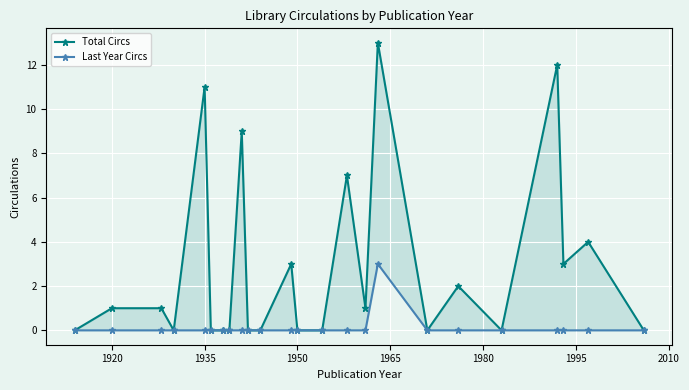

Is it true that Last Year Circs equals 1 at 1935?

False